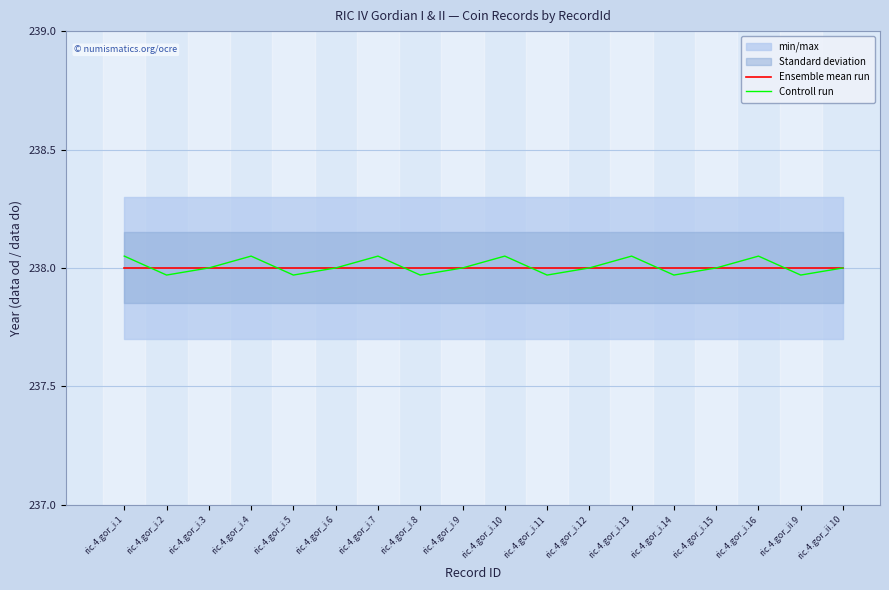

Which series has the largest total across all categories?

Controll run